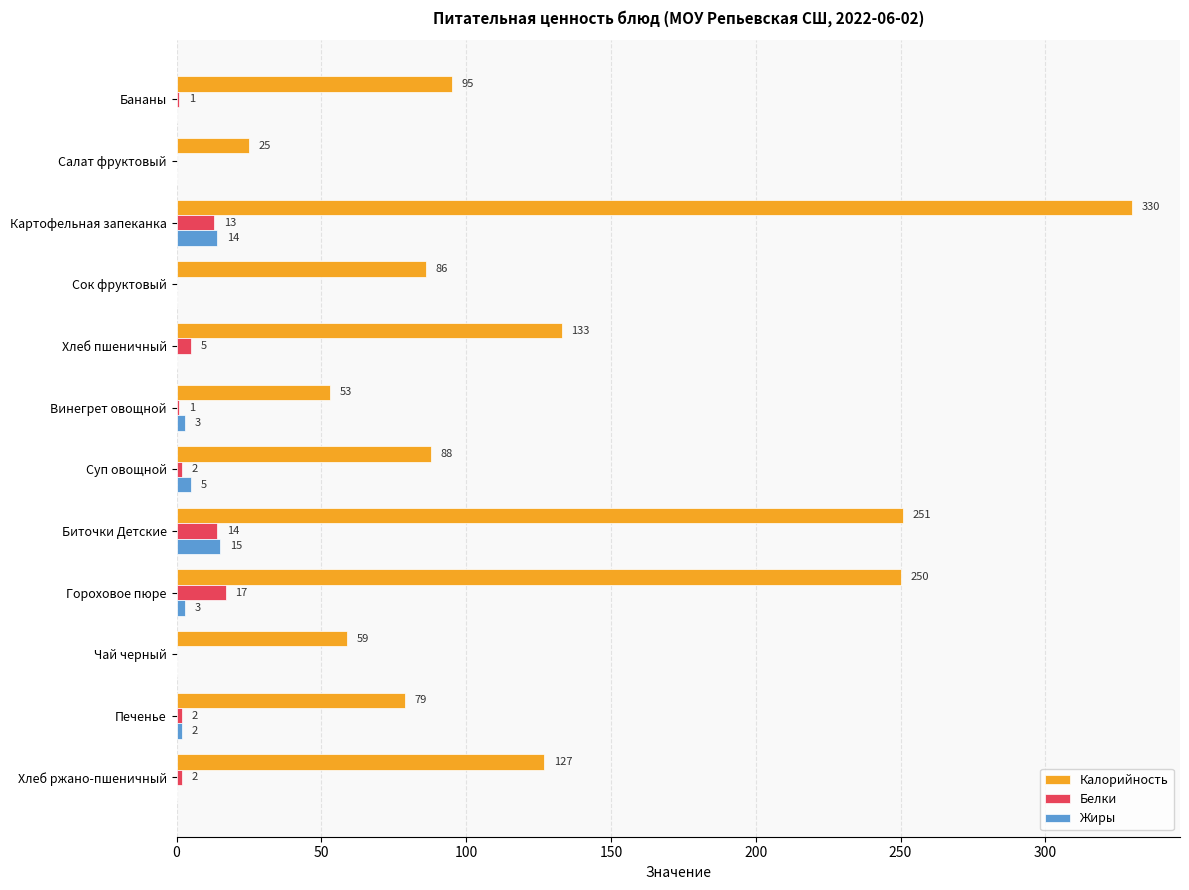

What are all the series names shown in the legend?

Калорийность, Белки, Жиры